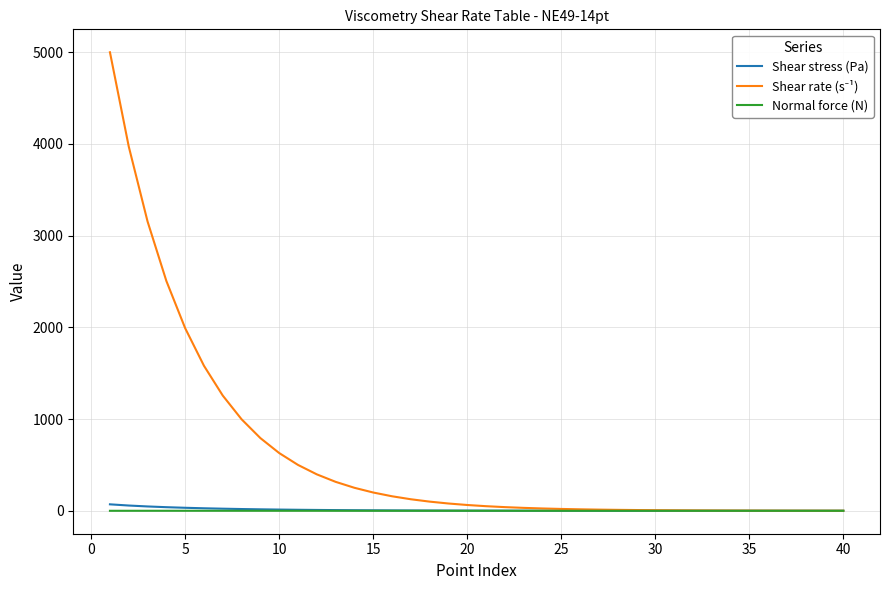

What is the smallest value displayed?

-0.3